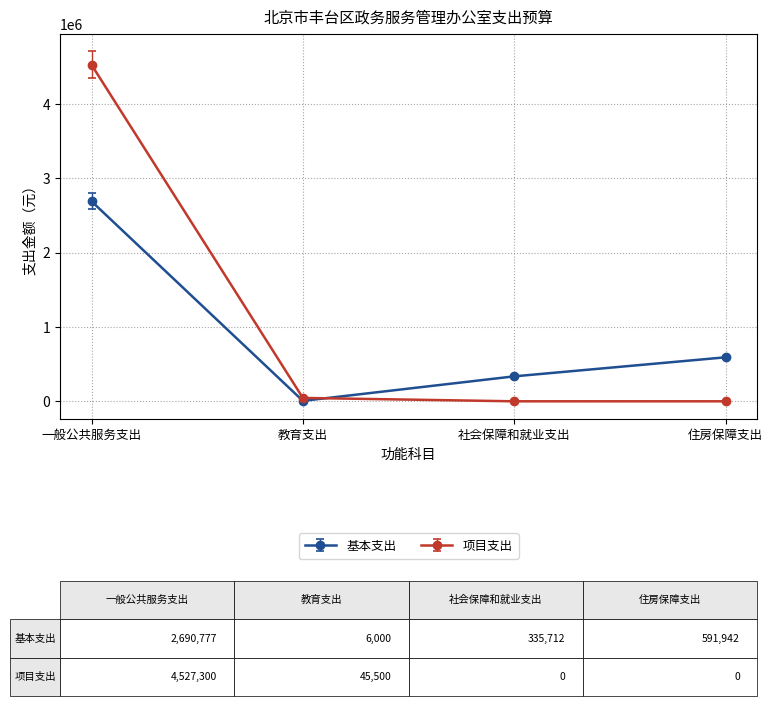

Count the number of categories in the chart.

4